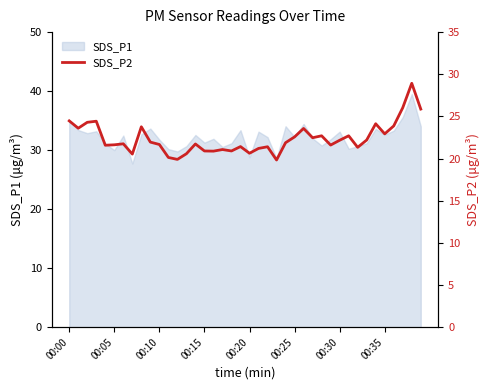

The SDS_P1 series shows 31.3 at 00:15. True or false?

True